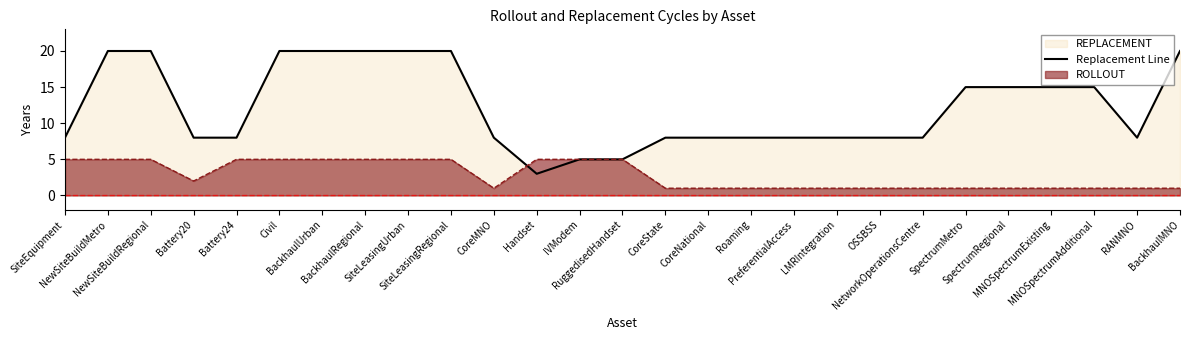

Is it true that the value at RANMNO is 11?

False